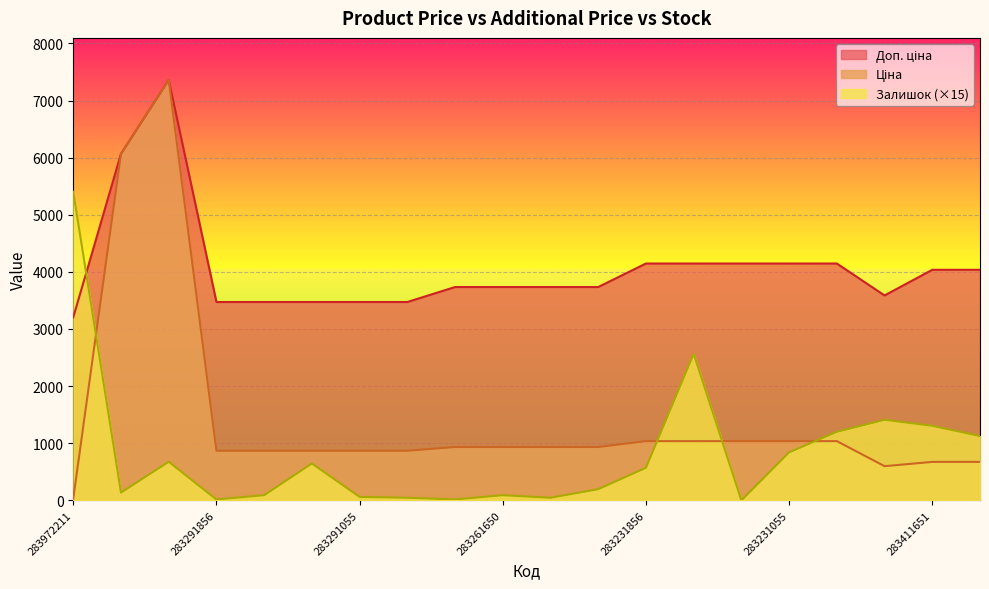

True or false: Ціна and Доп. ціна intersect in this chart.

False